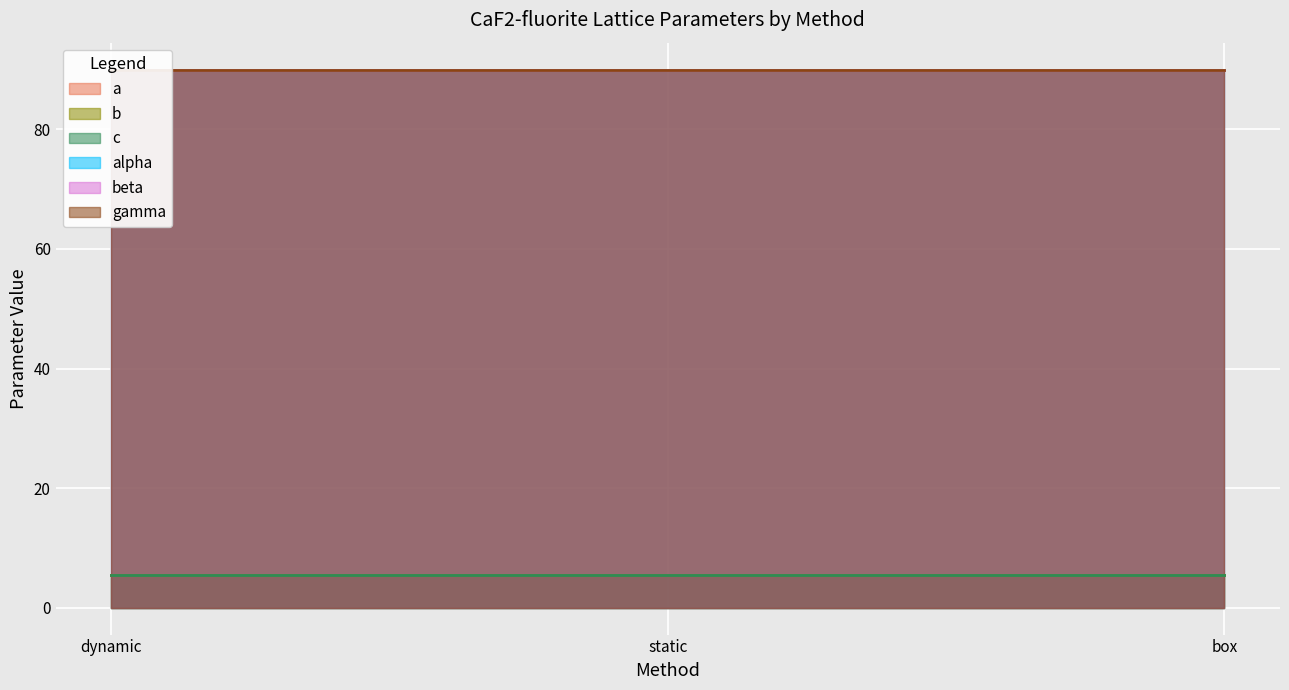

How many data points does each series have?

3